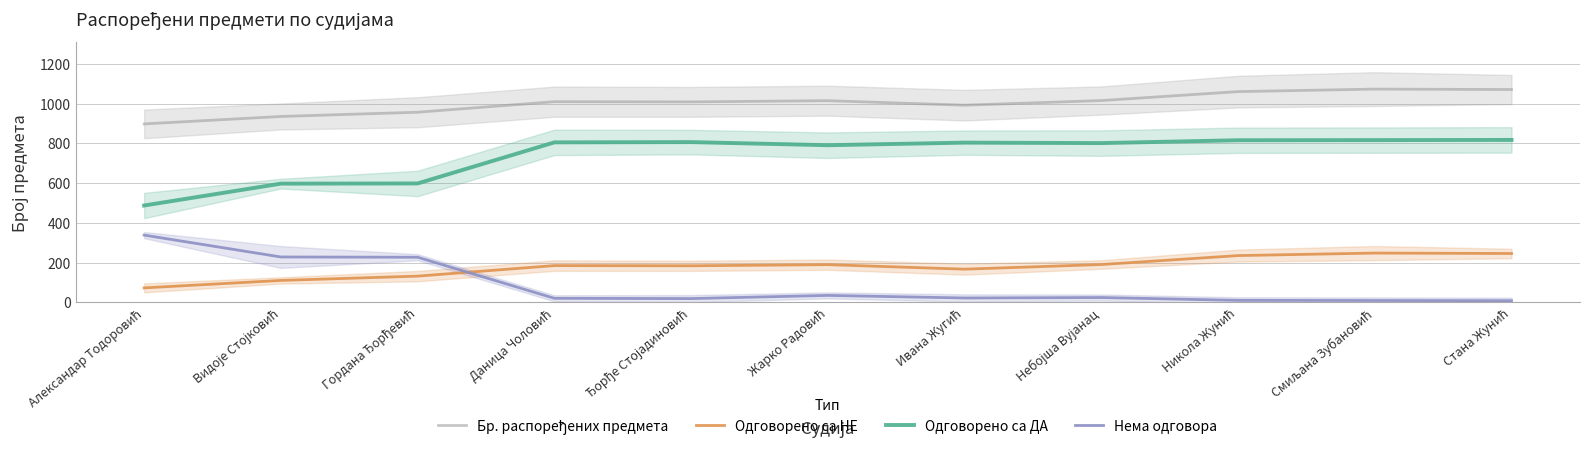

Which series has the widest spread of values?

Одговорено са ДА